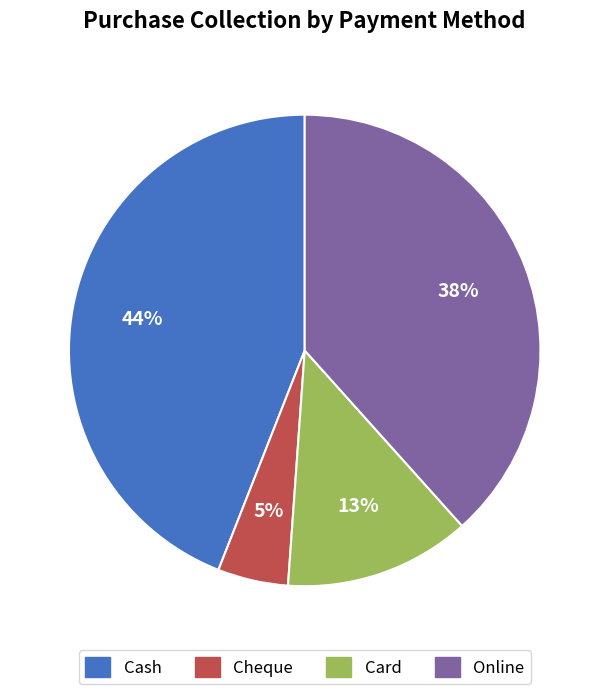

How many slices are in this pie chart?

4